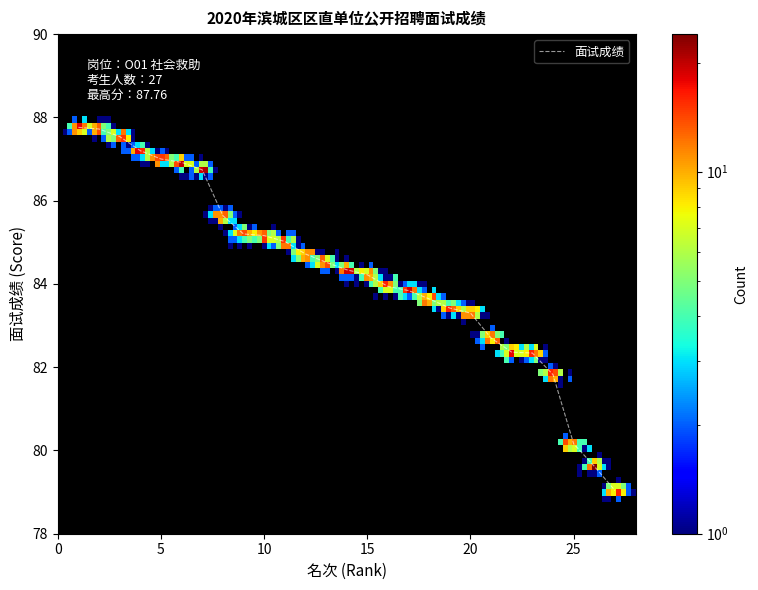

Does the chart display data point markers on the line(s)?

No